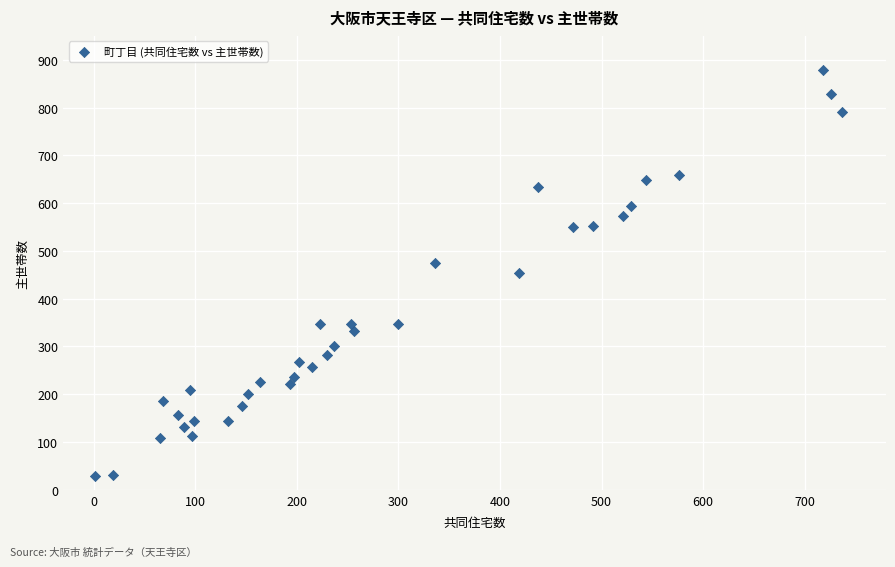

What is the range of Y values (max minus min)?

850